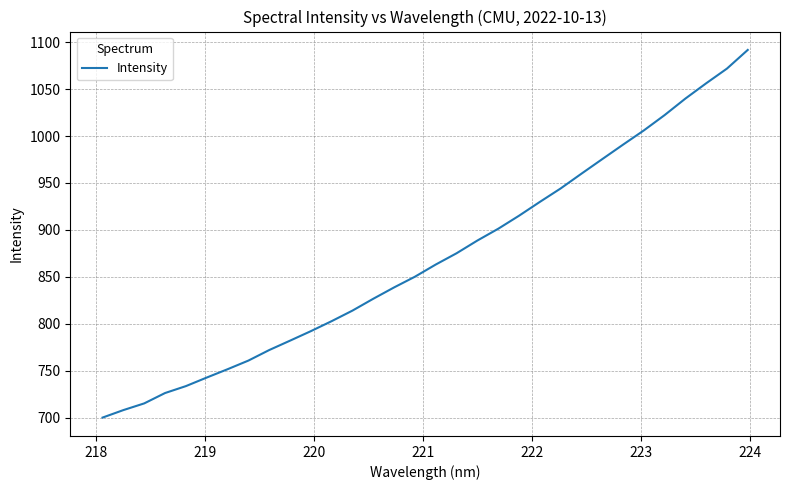

What is the minimum value shown in the chart?

700.0